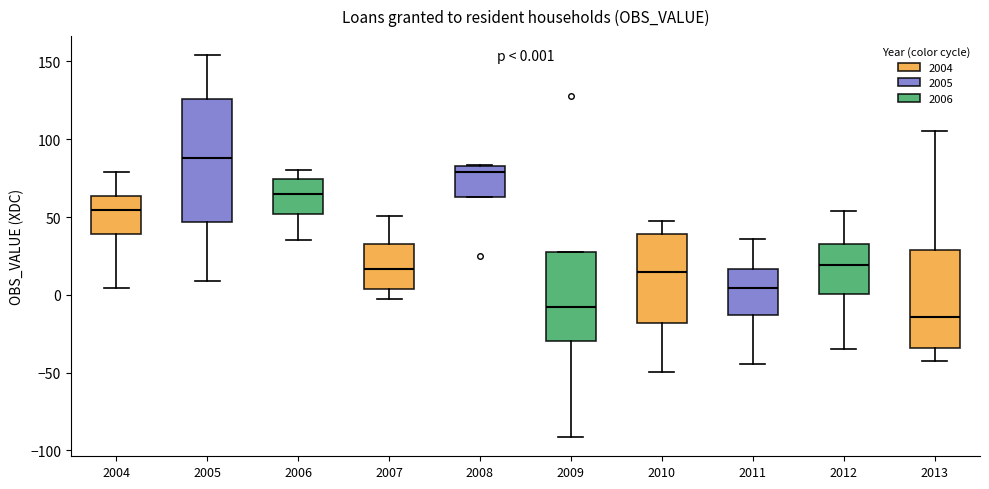

Which box's median line is the lowest?

2013